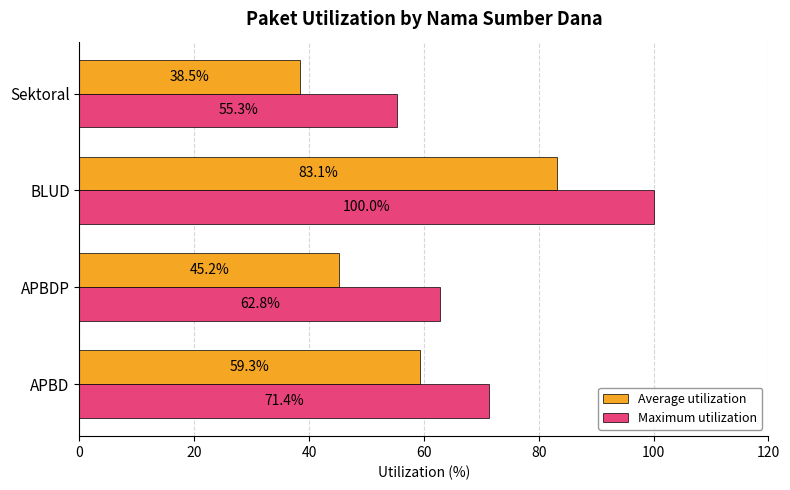

What is the sum of the Average utilization values at Sektoral and BLUD?

121.6